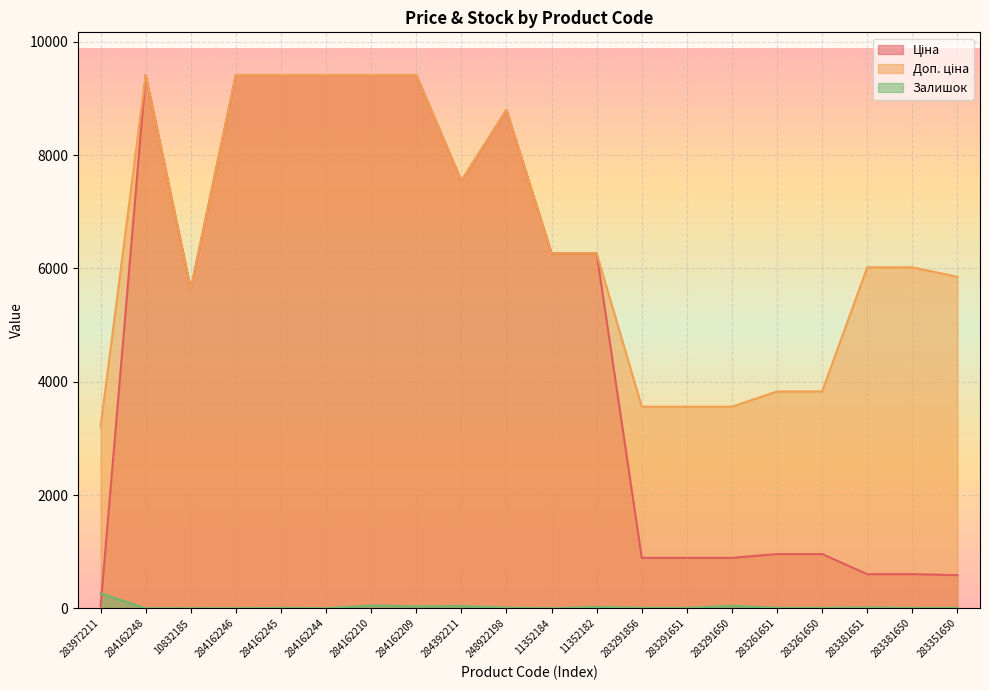

Reading right to left, list all the values displayed in this chart.

Ціна: 283351650=585.3	283381650=602.1	283381651=602.1	283261650=957.1	283261651=957.1	283291650=889.9	283291651=889.9	283291856=889.9	11352182=6266.7	11352184=6266.7	248922198=8797.6	284392211=7545.9	284162209=9416.9	284162210=9416.9	284162244=9416.9	284162245=9416.9	284162246=9416.9	10832185=5636.0	284162248=9416.9	283972211=32.0
Доп. ціна: 283351650=5852.9	283381650=6020.8	283381651=6020.8	283261650=3828.4	283261651=3828.4	283291650=3559.7	283291651=3559.7	283291856=3559.7	11352182=6266.7	11352184=6266.7	248922198=8797.6	284392211=7545.9	284162209=9416.9	284162210=9416.9	284162244=9416.9	284162245=9416.9	284162246=9416.9	10832185=5636.0	284162248=9416.9	283972211=3205.0
Залишок: 283351650=6.0	283381650=5.0	283381651=13.0	283261650=6.0	283261651=8.0	283291650=43.0	283291651=6.0	283291856=7.0	11352182=23.0	11352184=0.0	248922198=11.0	284392211=39.0	284162209=34.0	284162210=48.0	284162244=1.0	284162245=7.0	284162246=0.0	10832185=1.0	284162248=0.0	283972211=264.0